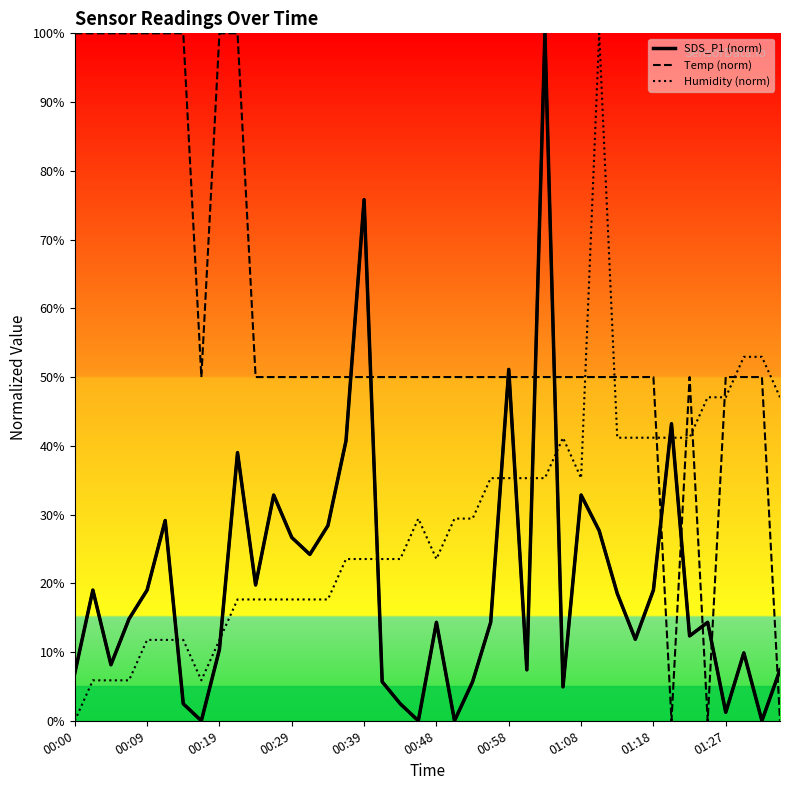

Reading right to left, extract all data points from this chart.

SDS_P1 (norm): 7.4	0.0	9.9	1.2	14.3	12.3	43.2	19.0	11.9	18.5	27.7	32.8	4.9	100.0	7.4	51.1	14.3	5.7	0.0	14.3	0.0	2.5	5.7	75.8	40.7	28.4	24.2	26.7	32.8	19.8	39.0	10.4	0.0	2.5	29.1	19.0	14.8	8.1	19.0	6.9
Temp (norm): 0.0	50.0	50.0	50.0	0.0	50.0	0.0	50.0	50.0	50.0	50.0	50.0	50.0	50.0	50.0	50.0	50.0	50.0	50.0	50.0	50.0	50.0	50.0	50.0	50.0	50.0	50.0	50.0	50.0	50.0	100.0	100.0	50.0	100.0	100.0	100.0	100.0	100.0	100.0	100.0
Humidity (norm): 47.1	52.9	52.9	47.1	47.1	41.2	41.2	41.2	41.2	41.2	100.0	35.3	41.2	35.3	35.3	35.3	35.3	29.4	29.4	23.5	29.4	23.5	23.5	23.5	23.5	17.6	17.6	17.6	17.6	17.6	17.6	11.8	5.9	11.8	11.8	11.8	5.9	5.9	5.9	0.0